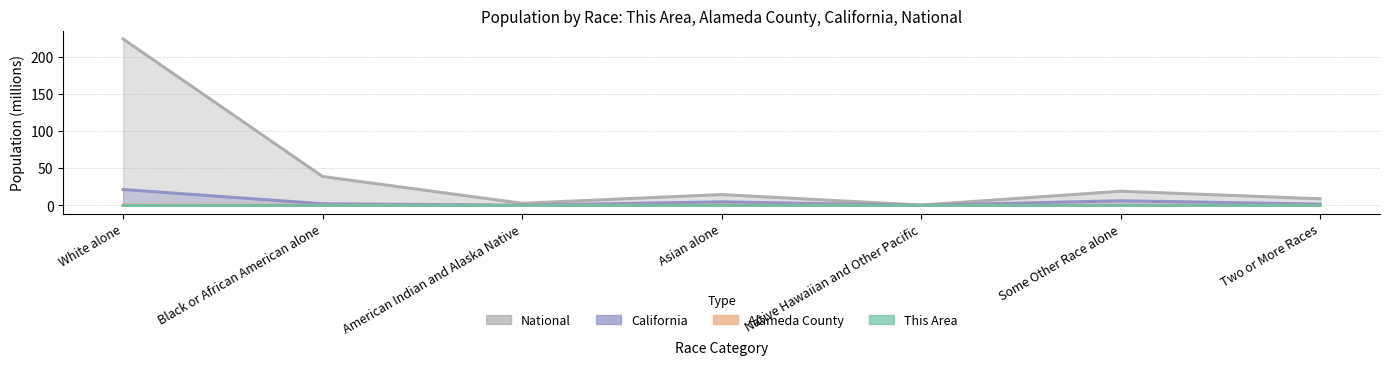

What are all the series names shown in the legend?

This Area, Alameda County, California, National